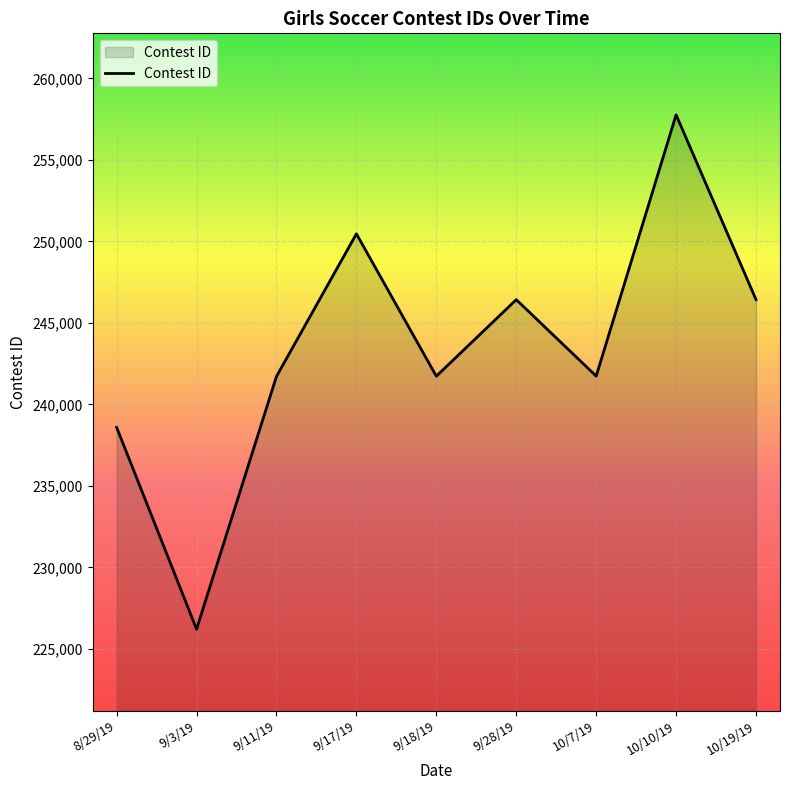

What is the minimum value shown in the chart?

226211